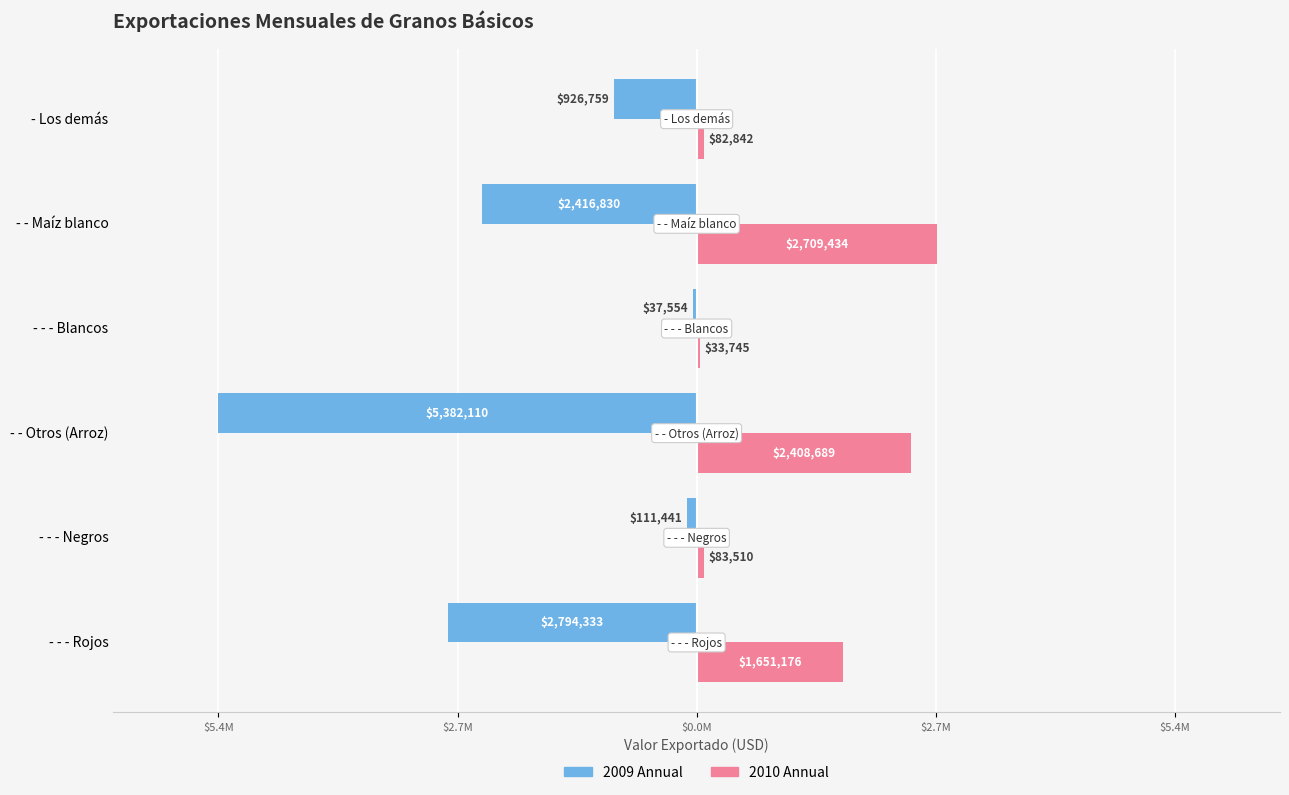

What are all the series names shown in the legend?

2009 Annual, 2010 Annual